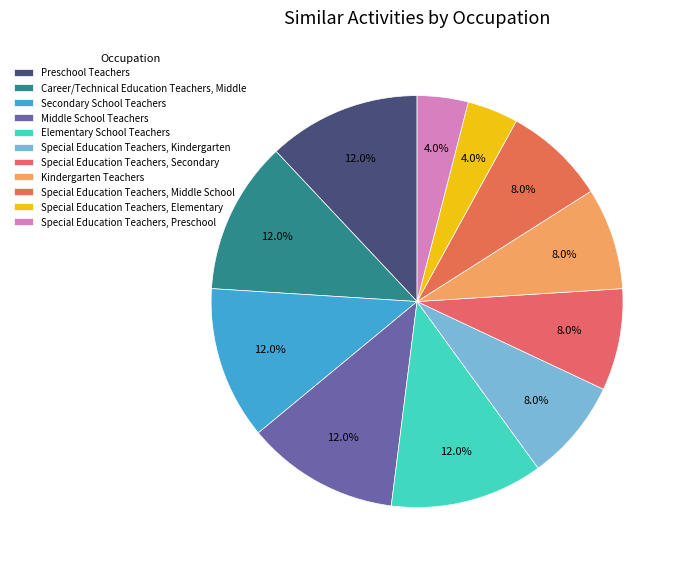

Count the number of slices in the pie.

11